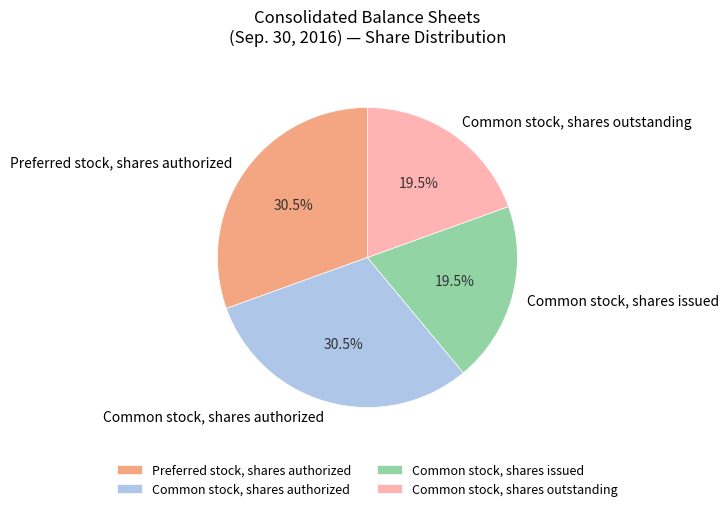

What percentage is NOT represented by Common stock, shares authorized?

69.5%